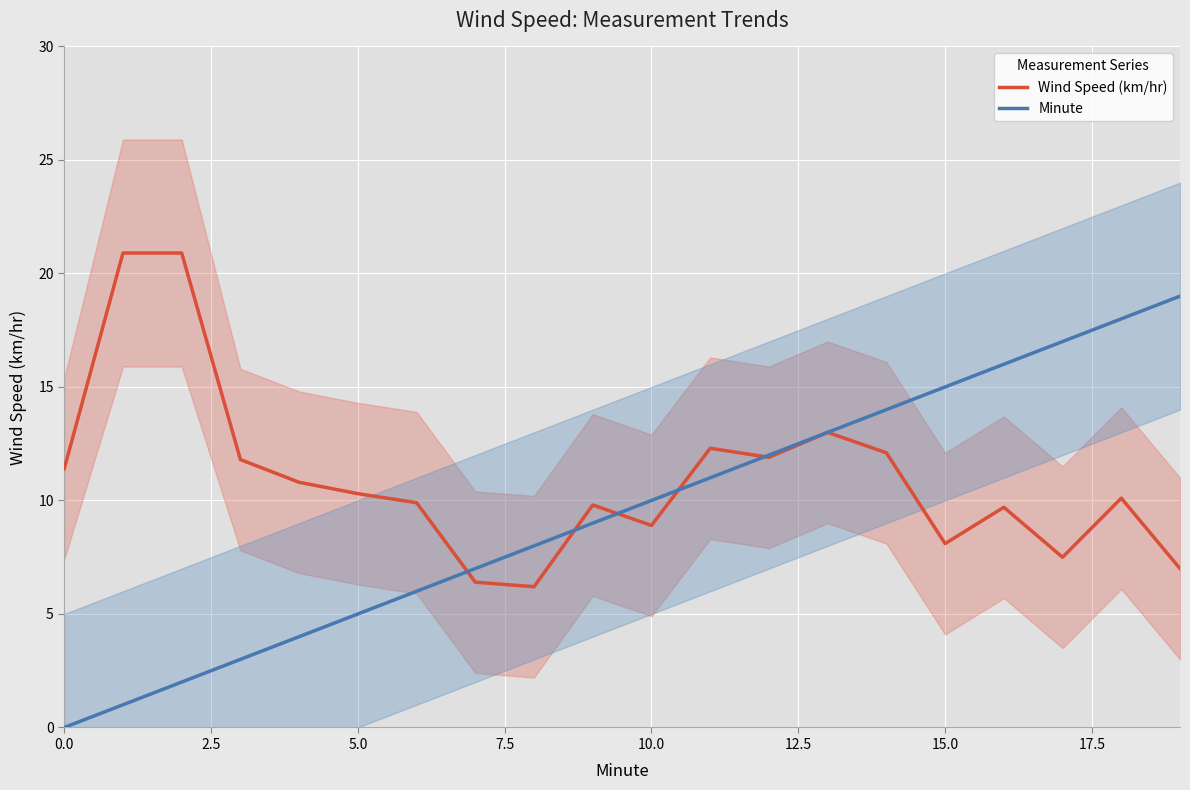

Between 9 and 14, which is larger?

14